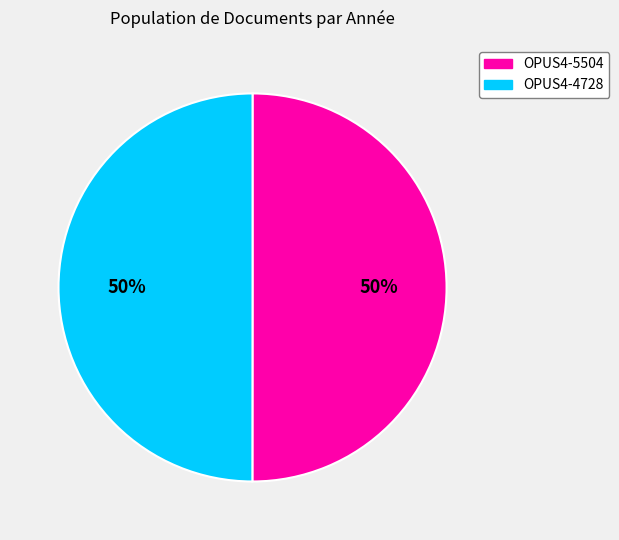

The OPUS4-5504 slice represents 50% of the pie. True or false?

True